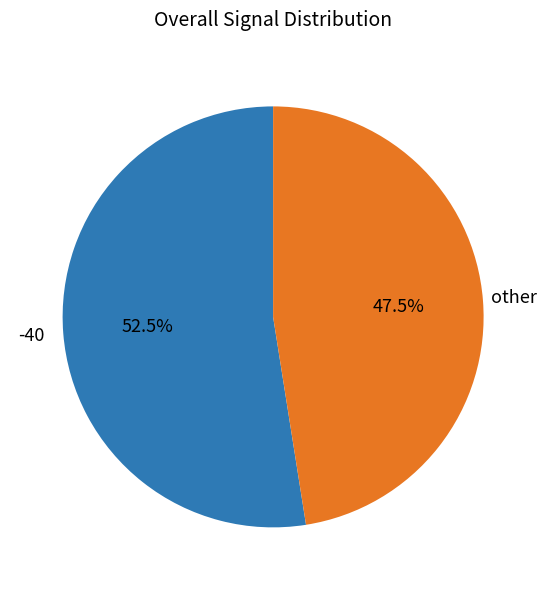

Which category has the biggest portion of the pie?

-40